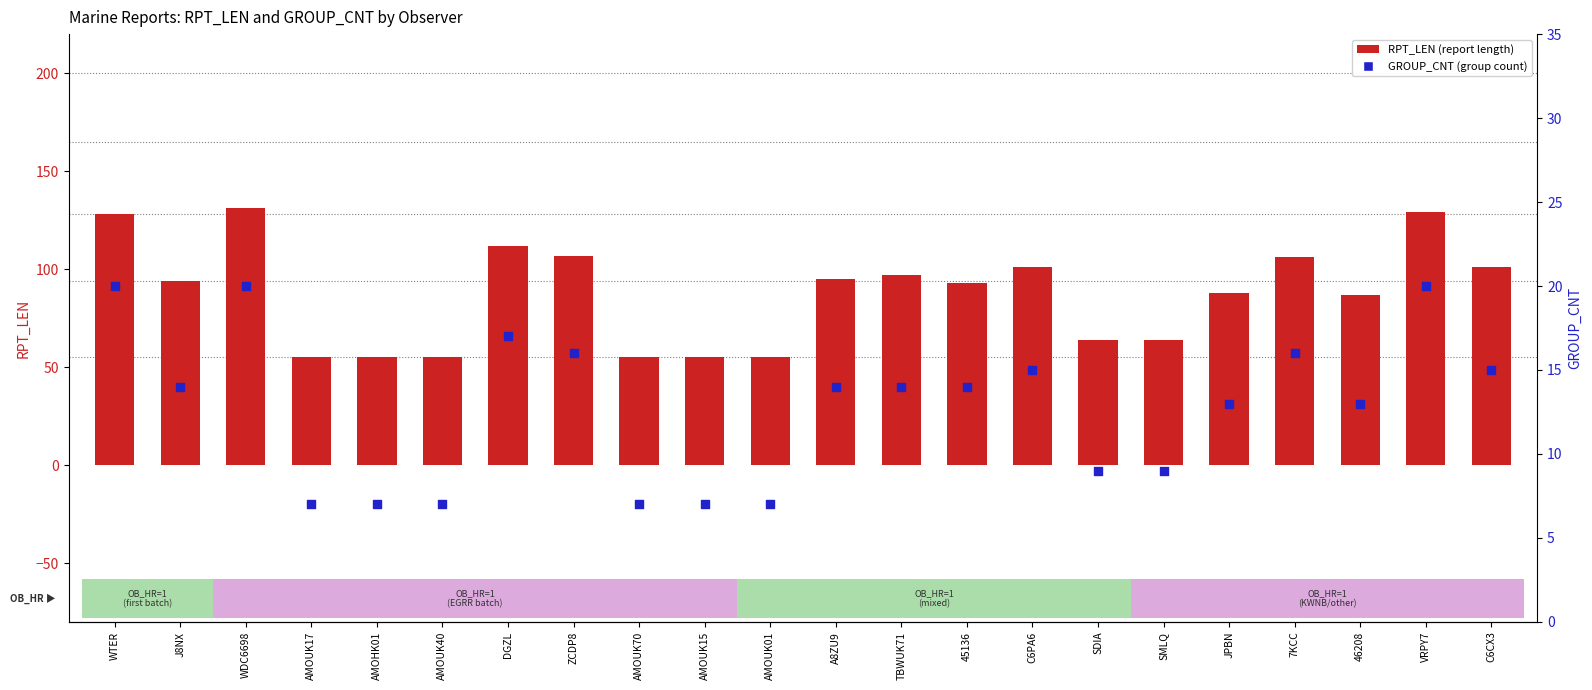

At how many categories does at least one series exceed 129?

1